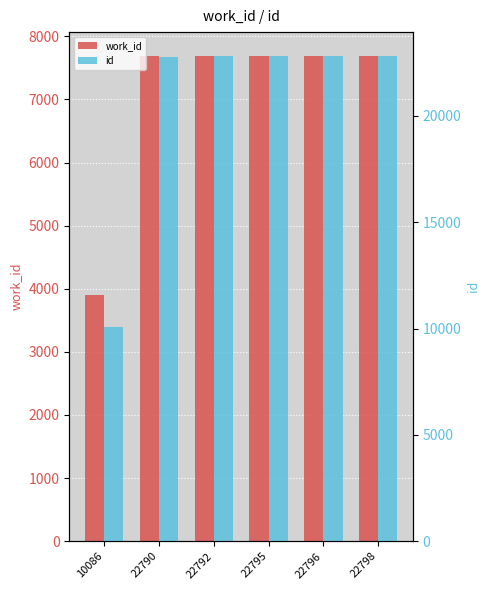

What is the difference between the maximum and minimum values in the id series?

12712